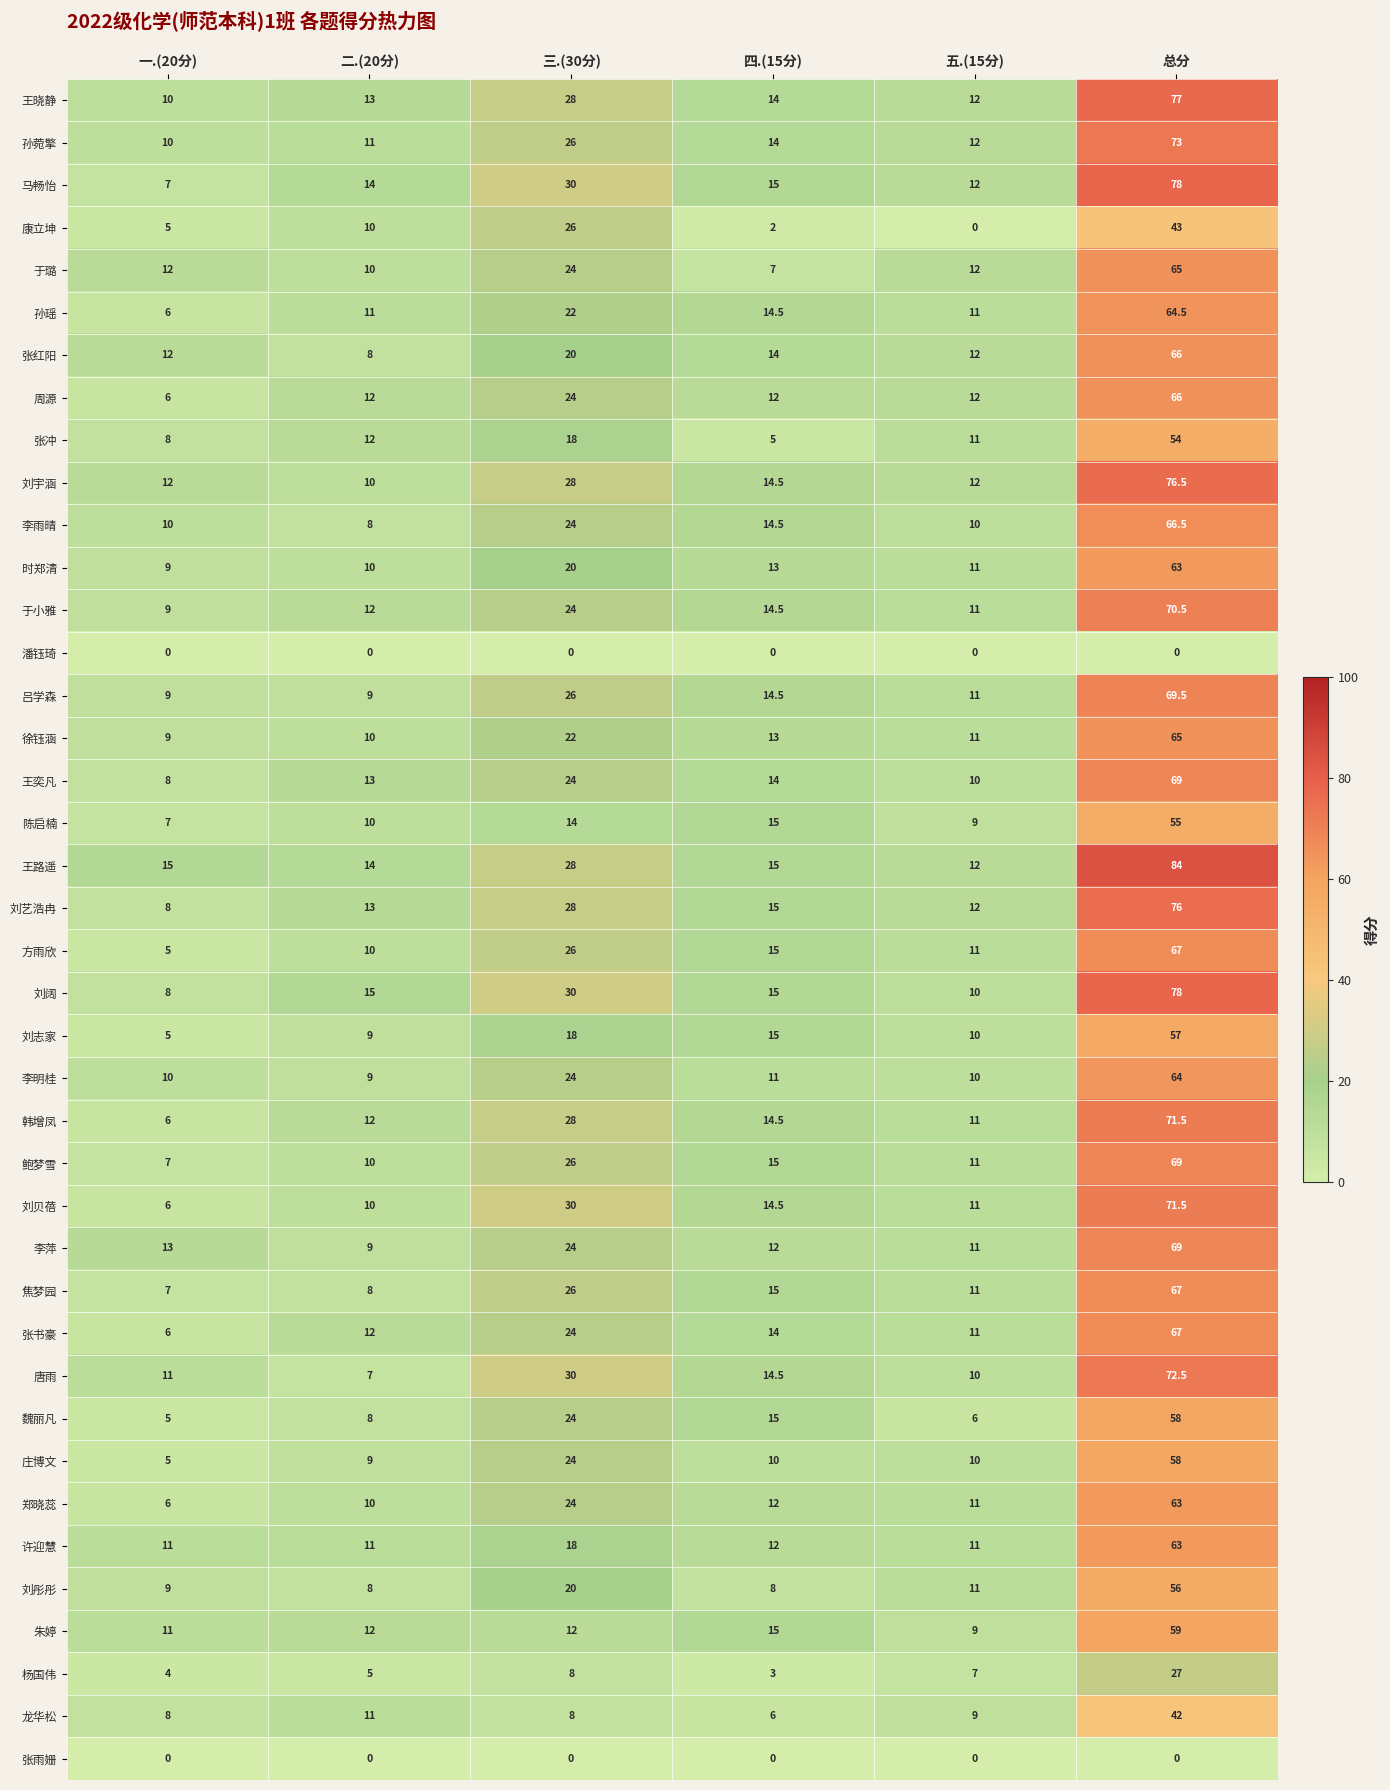

What is the sum of all 鲍梦雪 values?

138.0